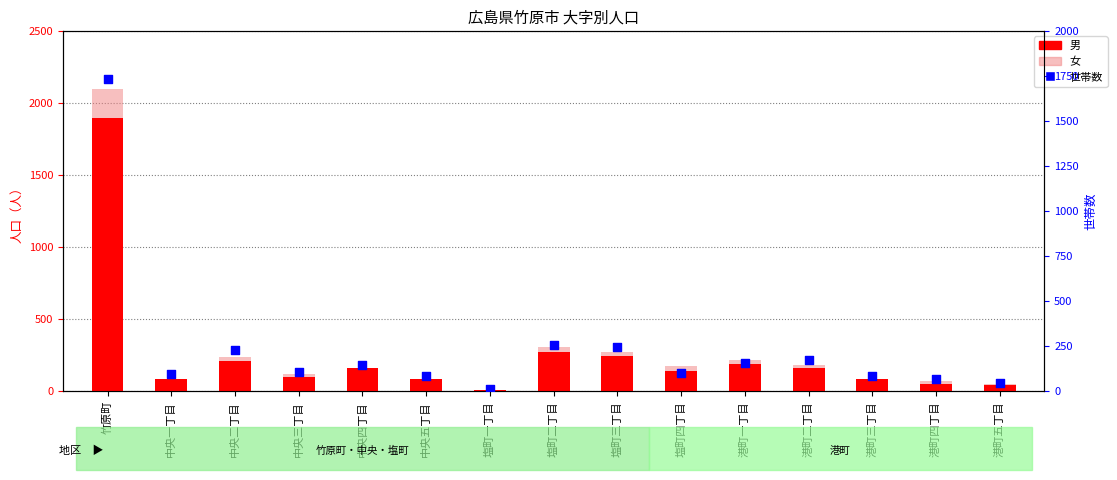

At which category is the sum across all series the highest?

竹原町